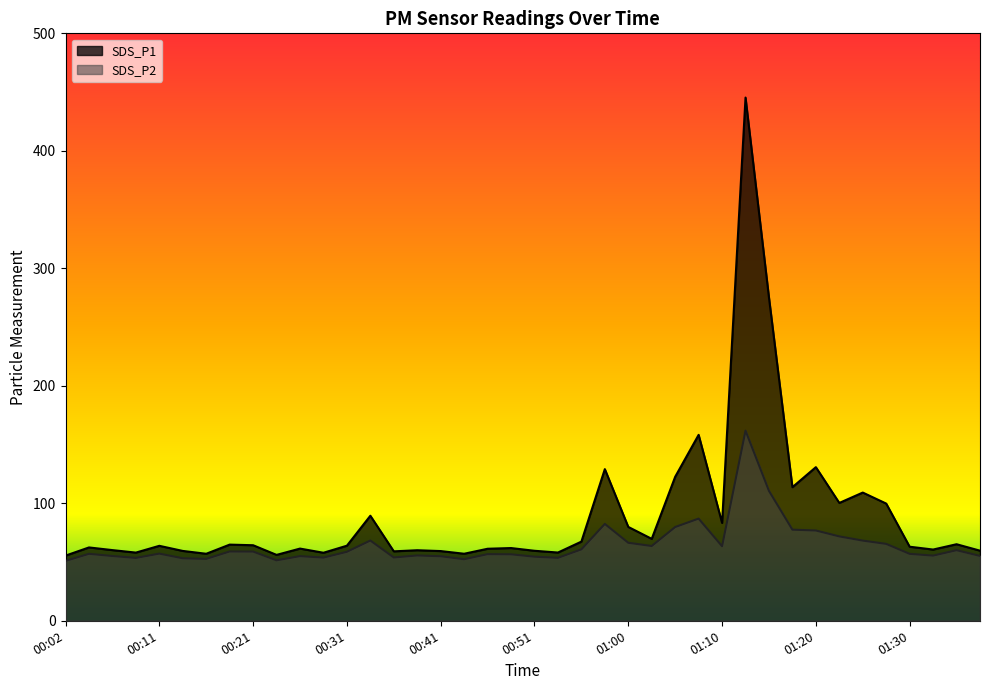

At which label is SDS_P2 closest to 106?

01:15